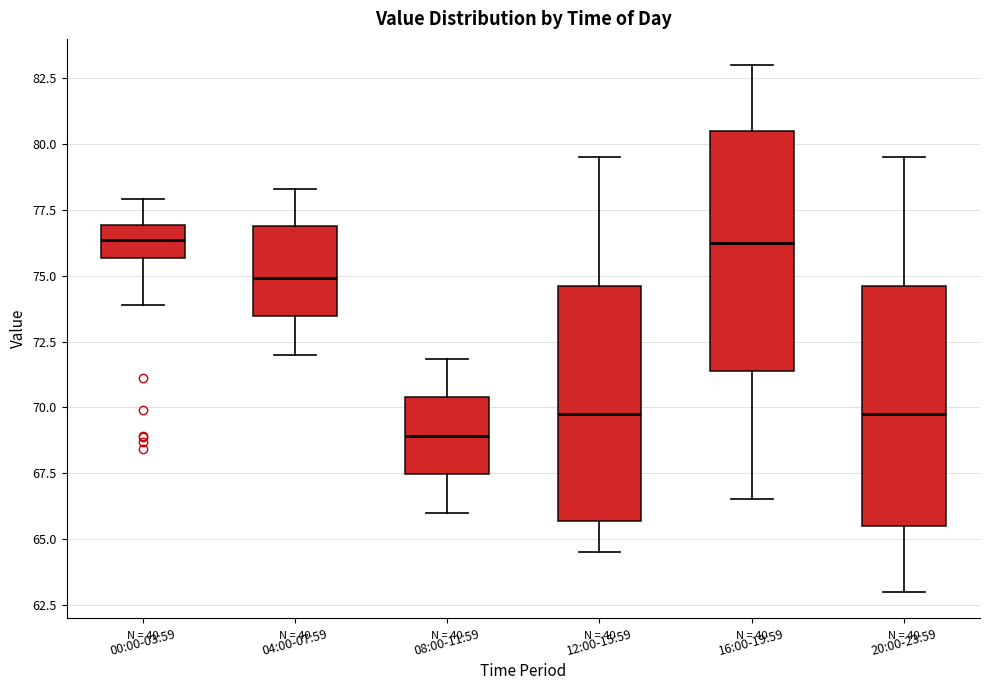

Reading left to right, read every box against the y-axis: the position of its median line, the range the box covers, and the ends of its whiskers. The values are not printed on the chart, so give them approximately, as read against the axis.

00:00-03:59: median 76.5, box 75.5 to 77.0, whiskers 74.0 to 78.0
04:00-07:59: median 75.0, box 73.5 to 77.0, whiskers 72.0 to 78.5
08:00-11:59: median 69.0, box 67.5 to 70.5, whiskers 66.0 to 72.0
12:00-15:59: median 70.0, box 65.5 to 74.5, whiskers 64.5 to 79.5
16:00-19:59: median 76.5, box 71.5 to 80.5, whiskers 66.5 to 83.0
20:00-23:59: median 70.0, box 65.5 to 74.5, whiskers 63.0 to 79.5